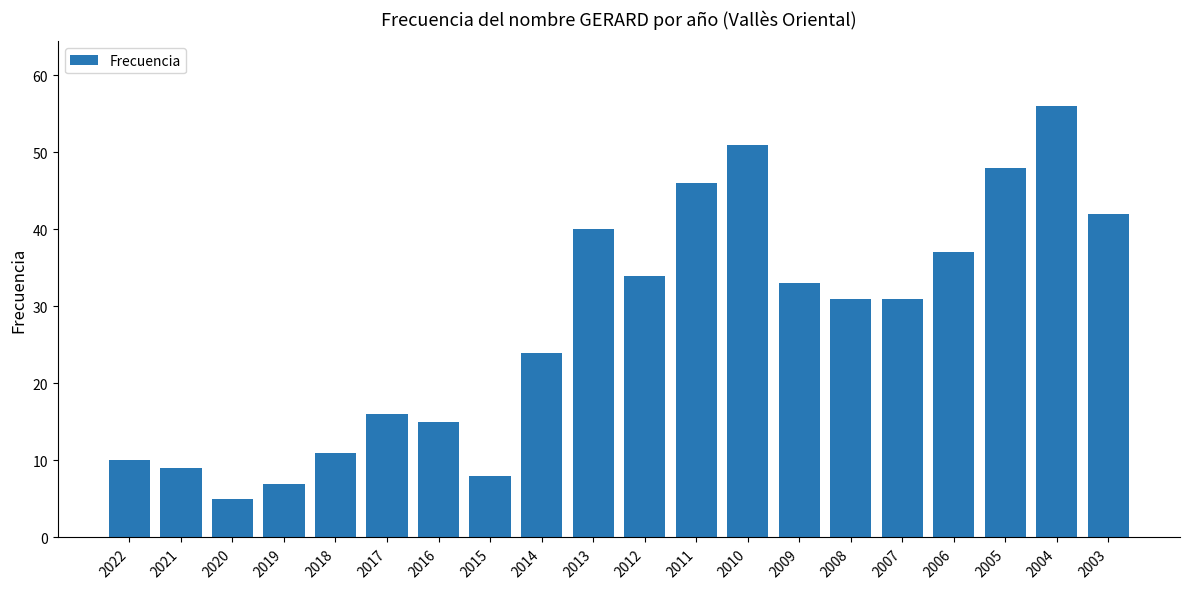

Which label corresponds to the smallest value in the chart?

2020